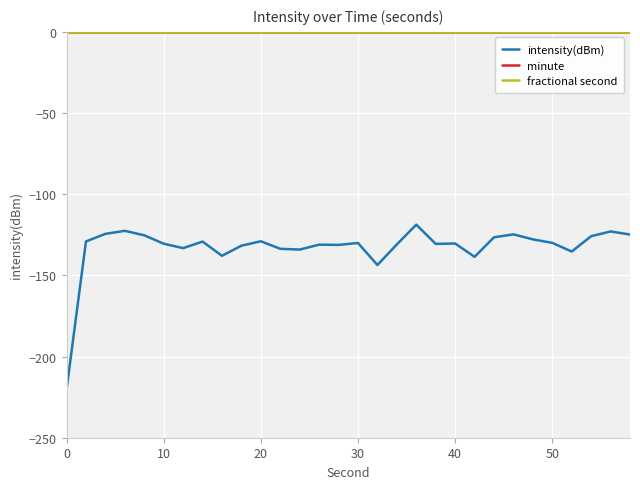

True or false: intensity(dBm) and fractional second intersect in this chart.

False